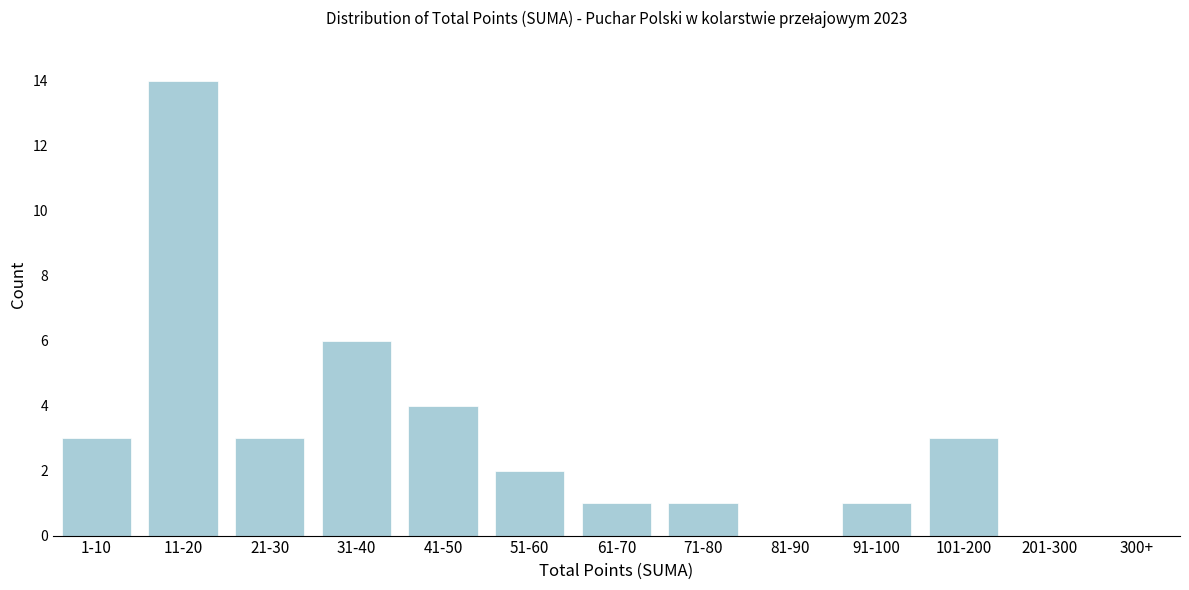

Reading left to right, extract all data points from this chart.

1-10=3	11-20=14	21-30=3	31-40=6	41-50=4	51-60=2	61-70=1	71-80=1	81-90=0	91-100=1	101-200=3	201-300=0	300+=0